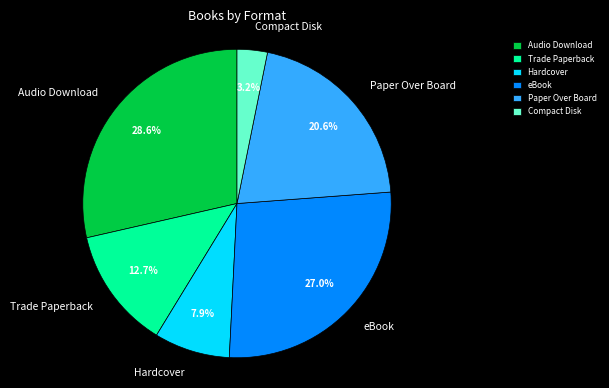

What percentage is the Trade Paperback slice, to the nearest percent?

13%